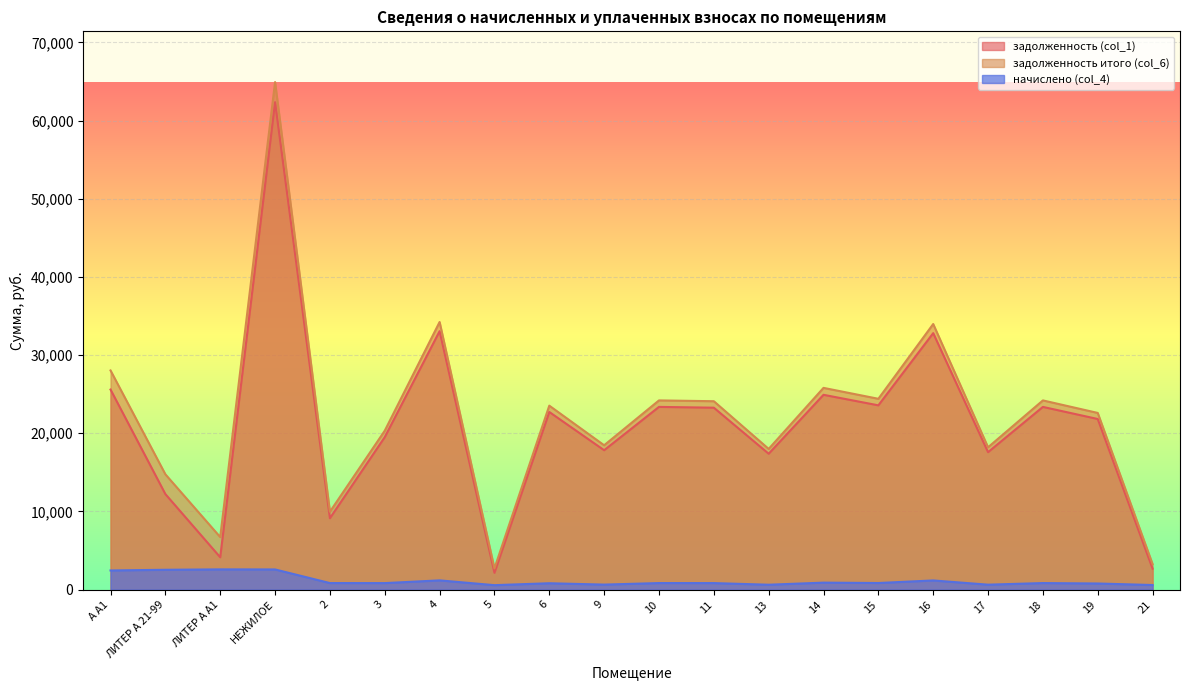

Which has a higher value, 6 or 9?

6